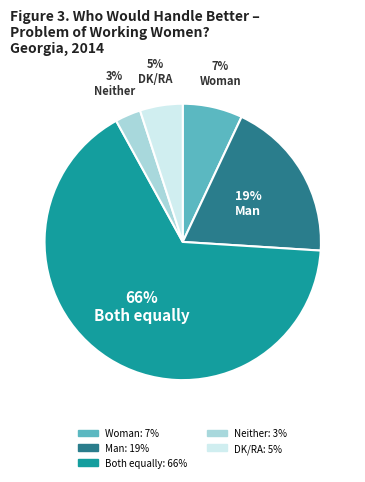

Between Both equally and Woman, which is larger?

Both equally